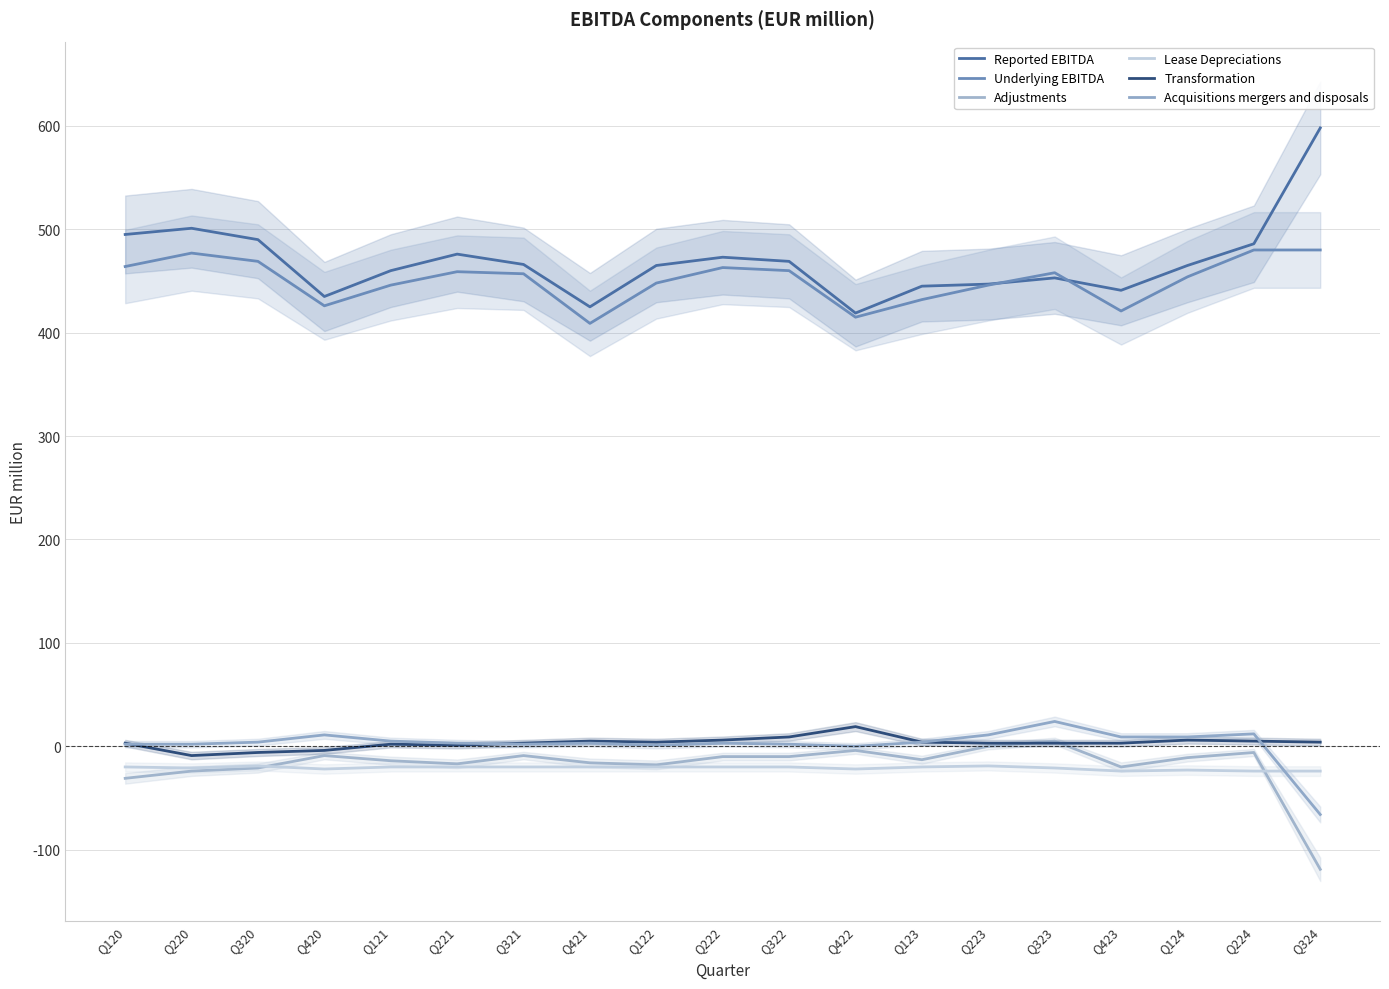

True or false: Acquisitions mergers and disposals has more than 0 interior local peaks.

True